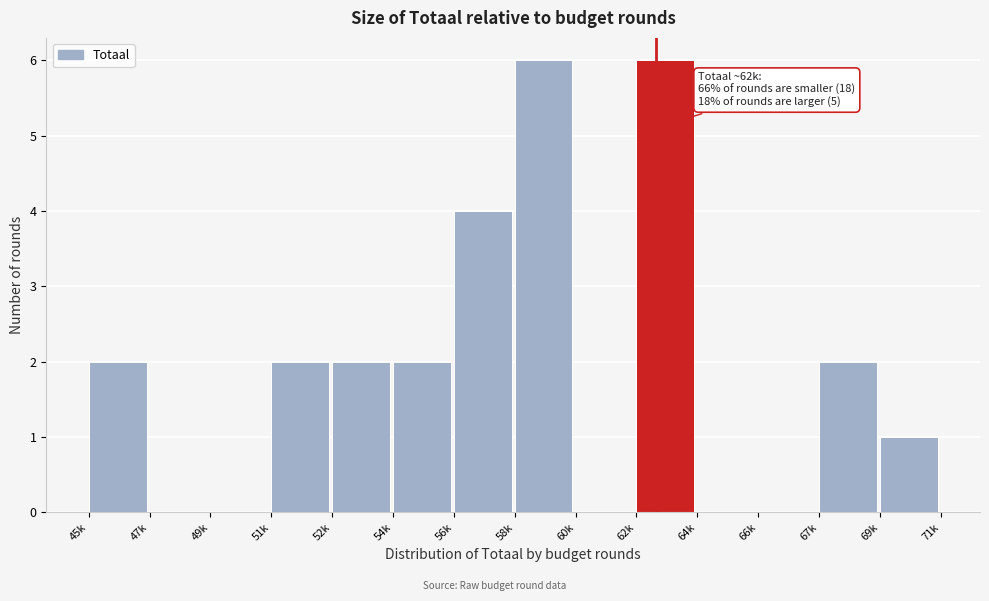

Reading left to right, extract all data points from this chart.

45k=2	47k=0	49k=0	51k=2	52k=2	54k=2	56k=4	58k=6	60k=0	62k=6	64k=0	66k=0	67k=2	69k=1